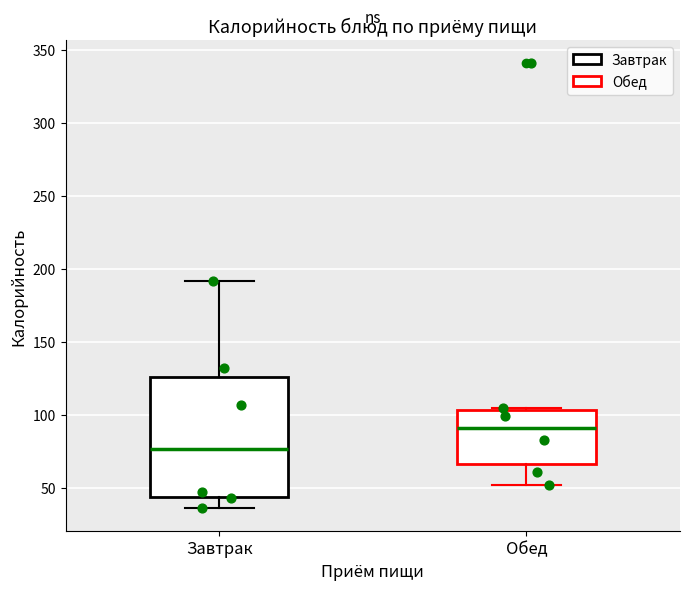

Where is the upper edge of the box for Обед on the y-axis? The values are not printed on the chart, so give them approximately, as read against the axis.

105